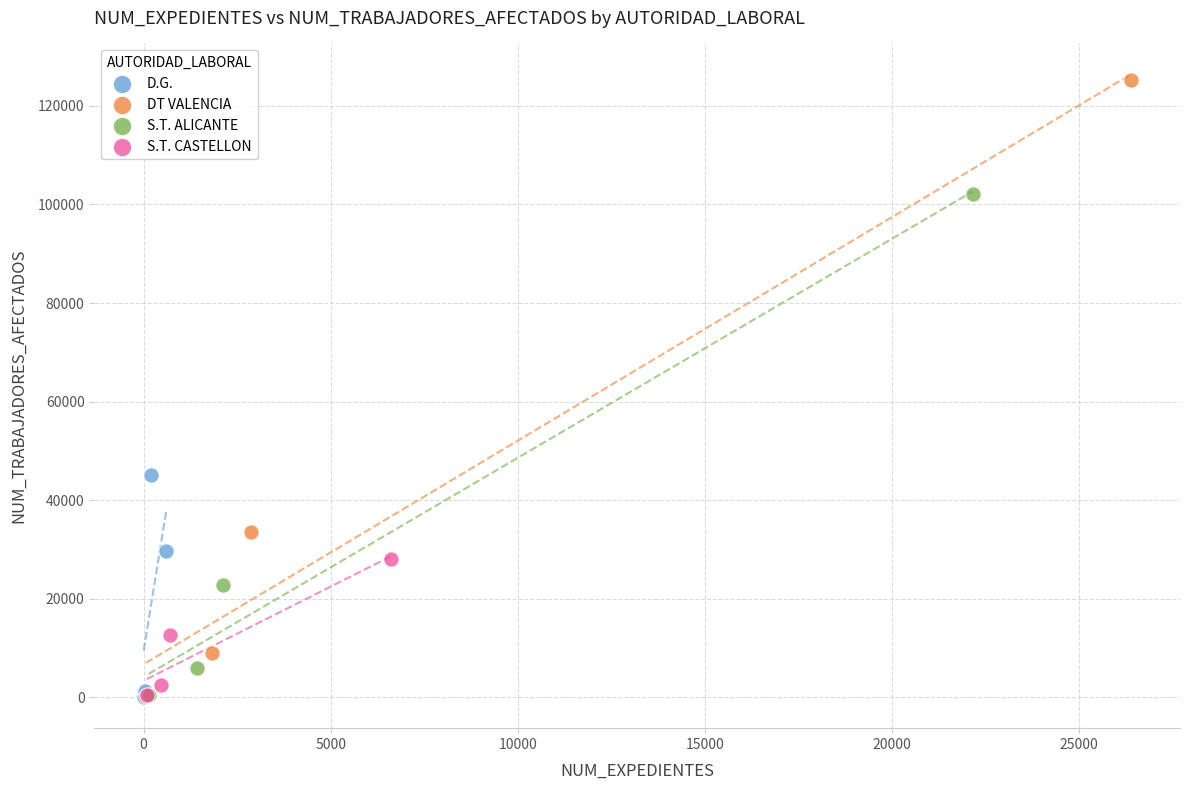

Which series has the widest spread of Y values?

DT VALENCIA